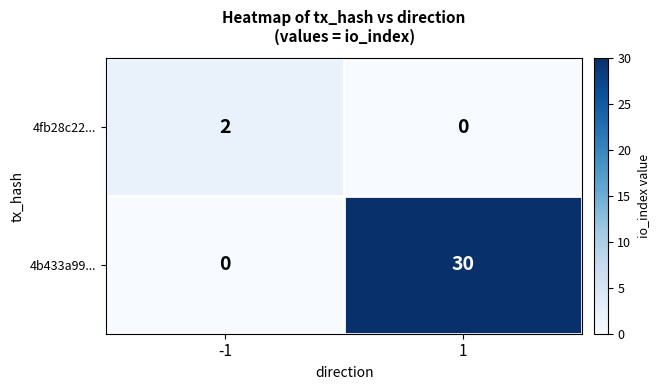

What is the difference between the maximum and minimum values in the 4b433a99... series?

30